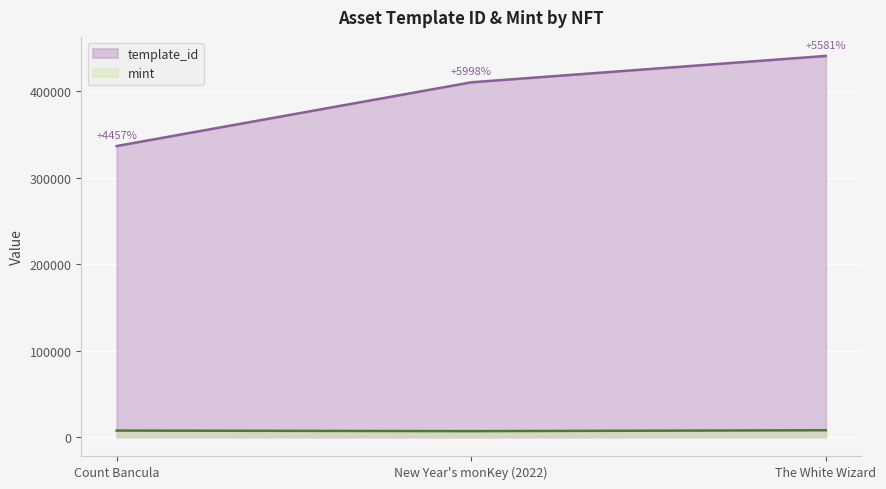

List the labels in order of mint value, smallest first.

New Year's monKey (2022), Count Bancula, The White Wizard